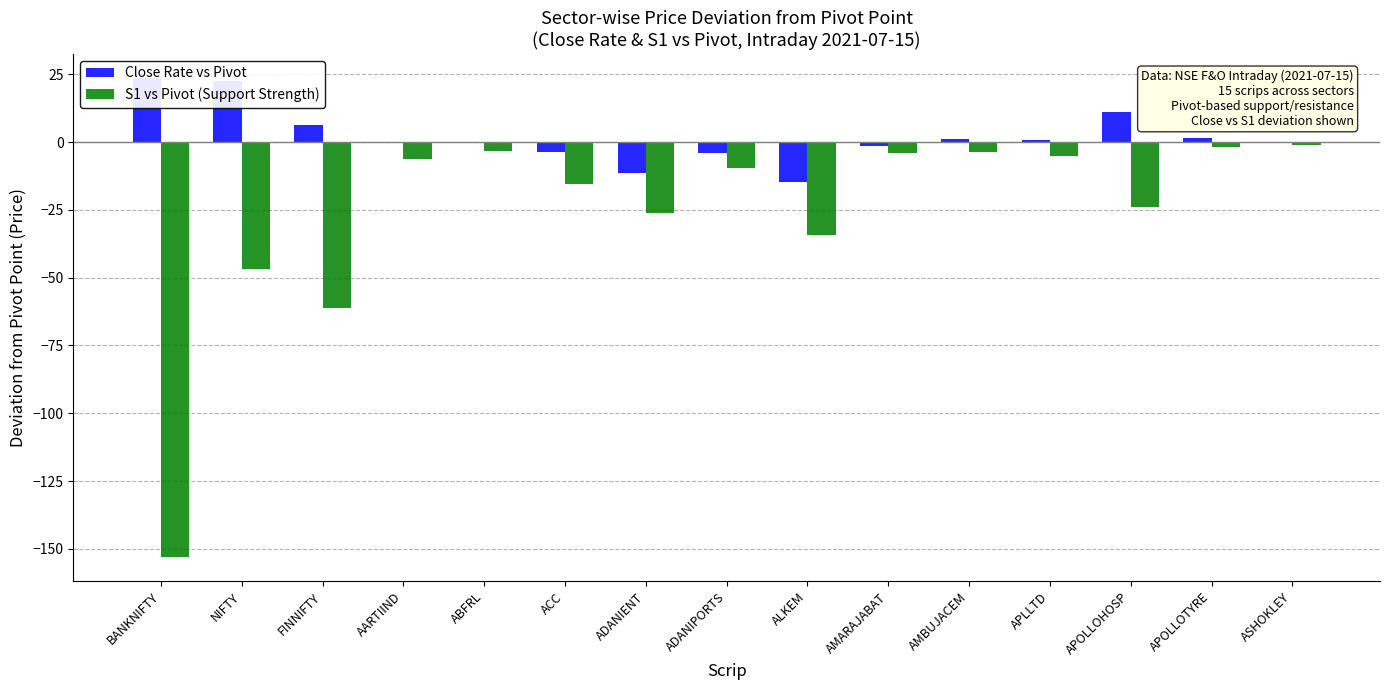

Rank the series at ACC from lowest to highest value.

S1 vs Pivot (Support Strength), Close Rate vs Pivot